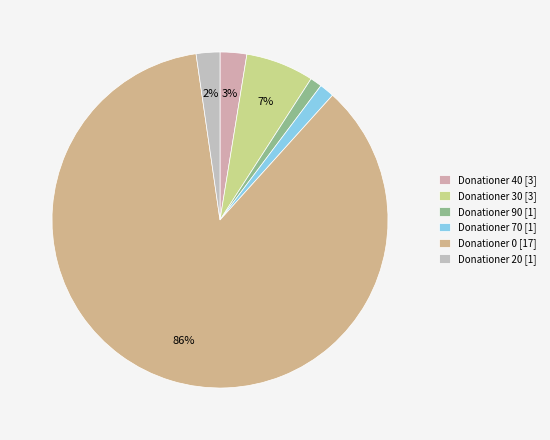

How many slices are in this pie chart?

6